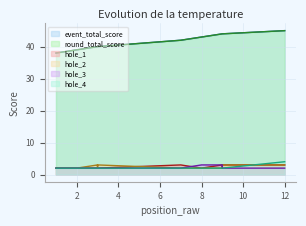

Does the chart have visible grid lines?

Yes